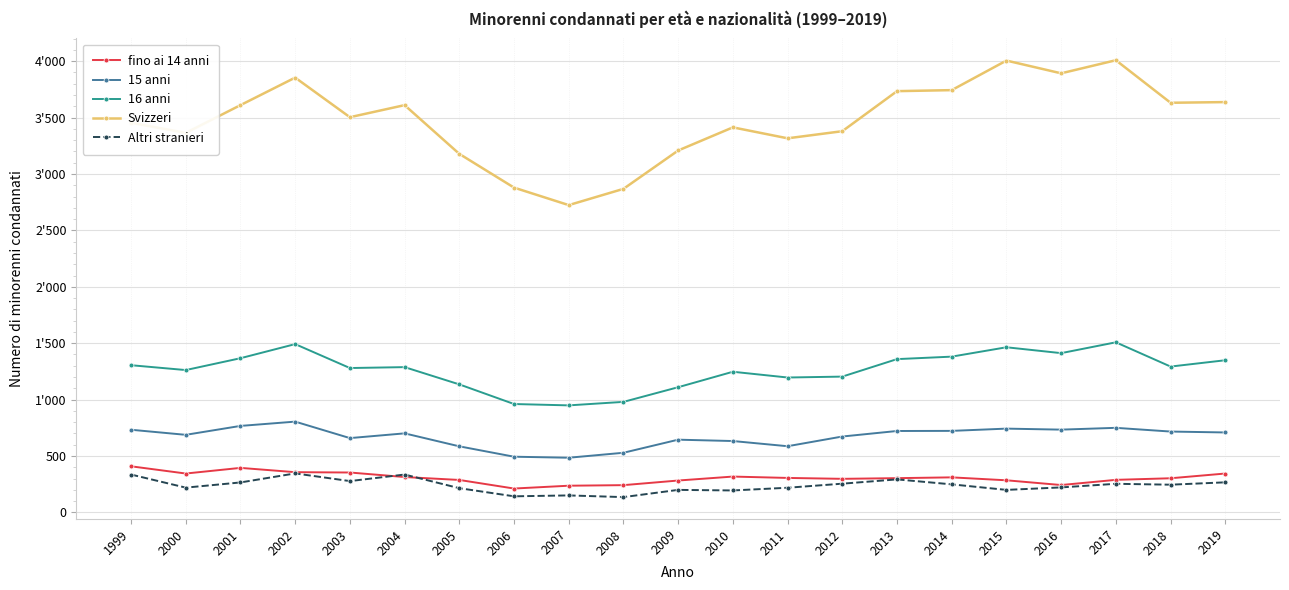

Which series has the largest total across all categories?

Svizzeri